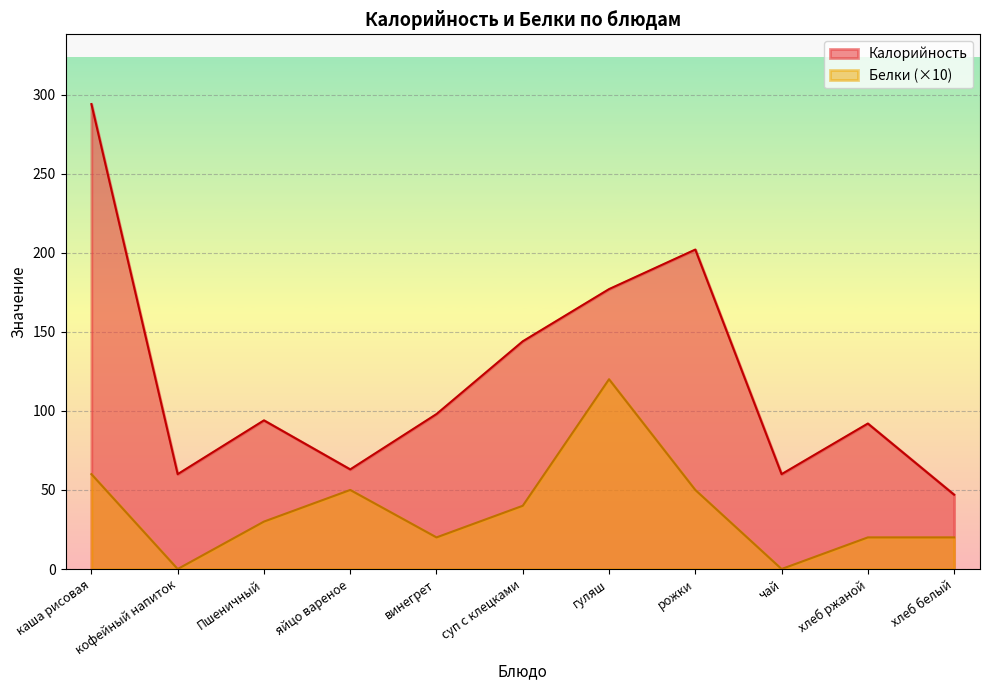

Is it true that Белки equals 9 at Пшеничный?

False